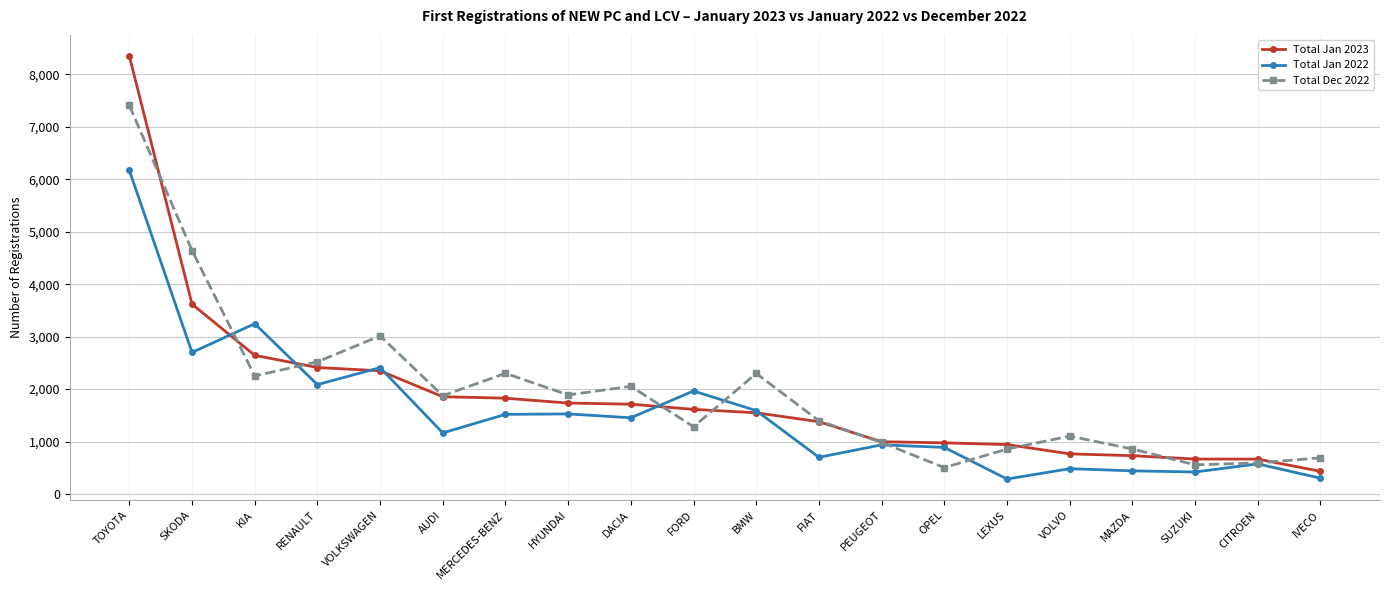

What value does the Total Dec 2022 series have at IVECO?

690